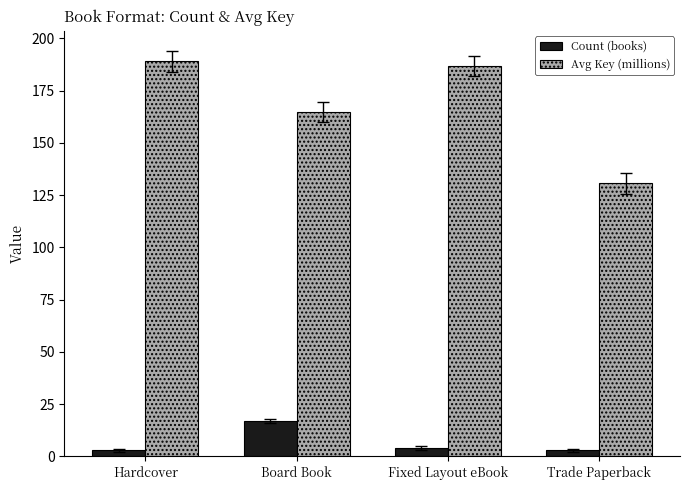

What is the difference between the maximum and second lowest values in the Avg Key (millions) series?

24.2